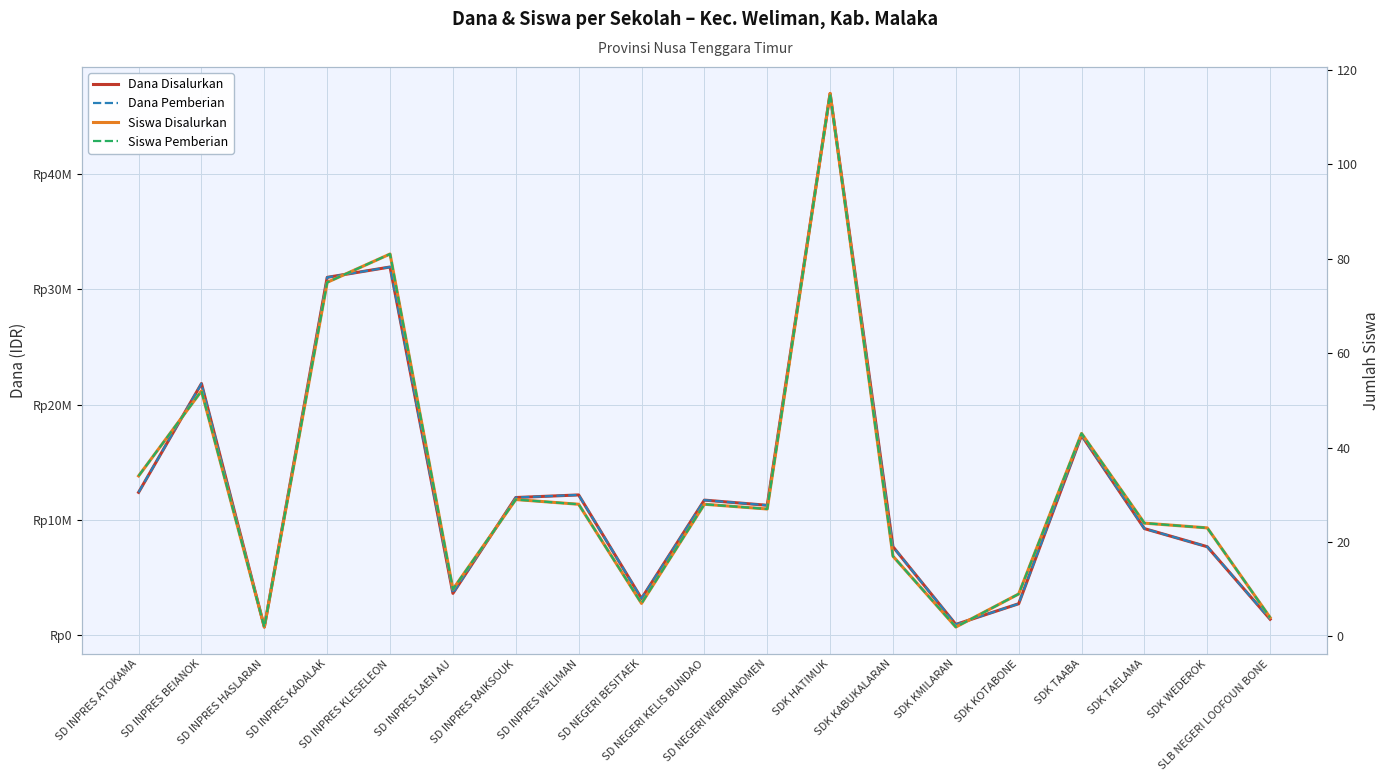

The Siswa Pemberian series shows 2 at SD INPRES HASLARAN. True or false?

True